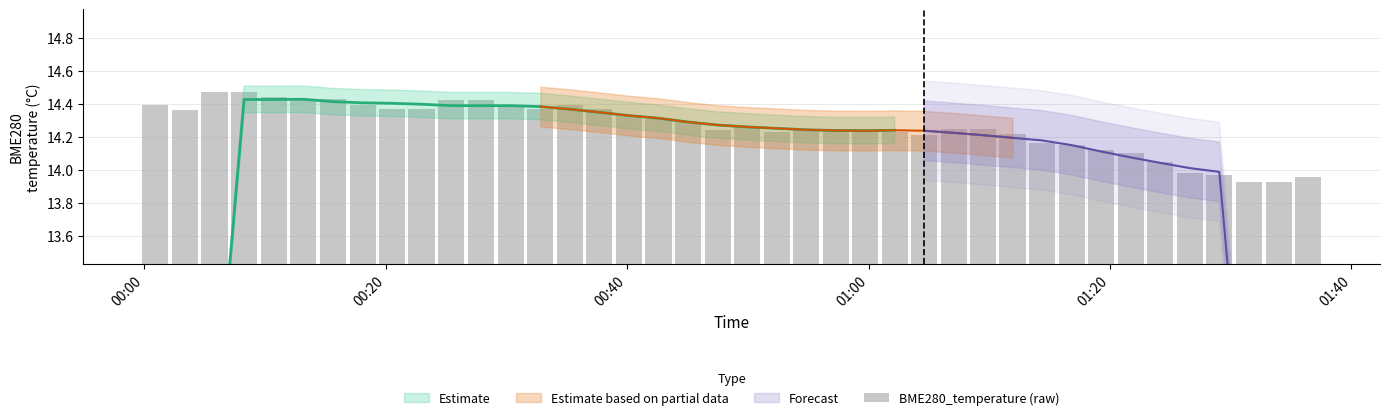

Is it true that the value at 18 is 19.0?

False